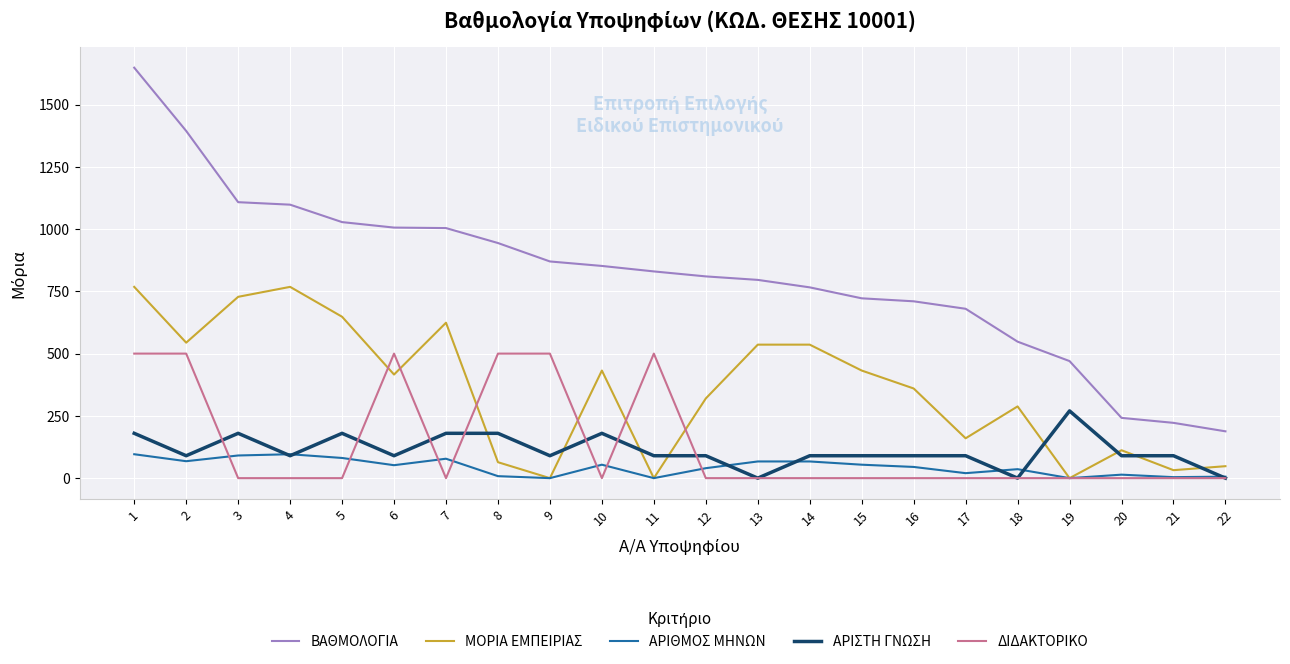

Which series changed the most between 1 and 10?

ΒΑΘΜΟΛΟΓΙΑ